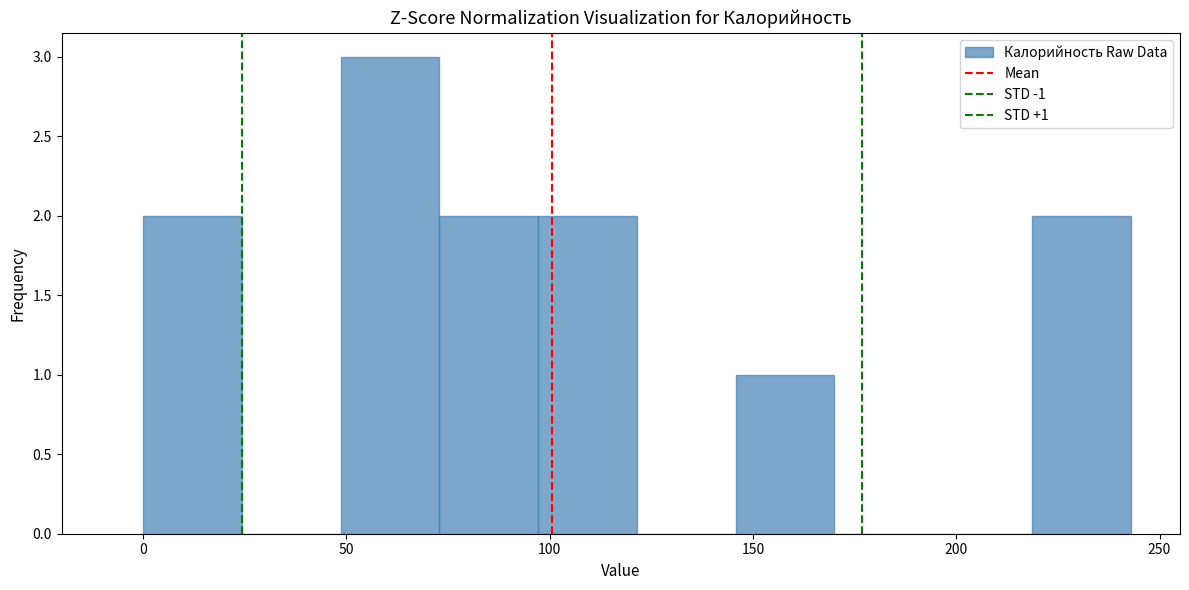

Over which range of the x-axis is the bar tallest?

50 to 75